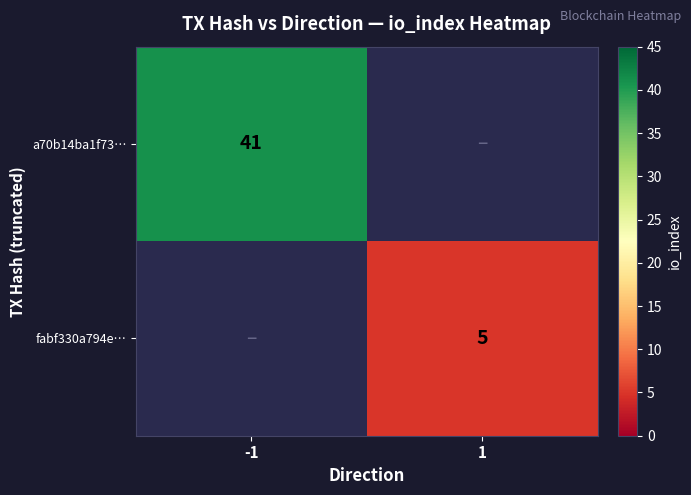

Between 1 and -1, which is larger?

-1